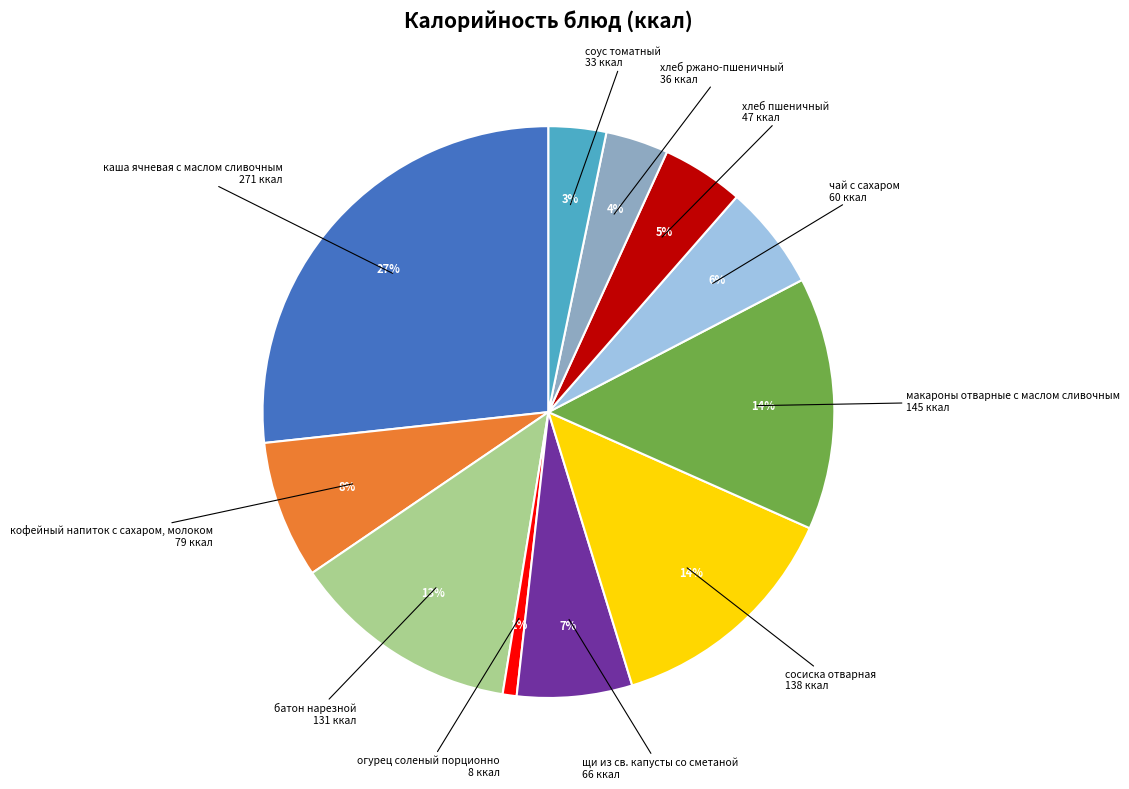

Does any single category account for the majority?

No